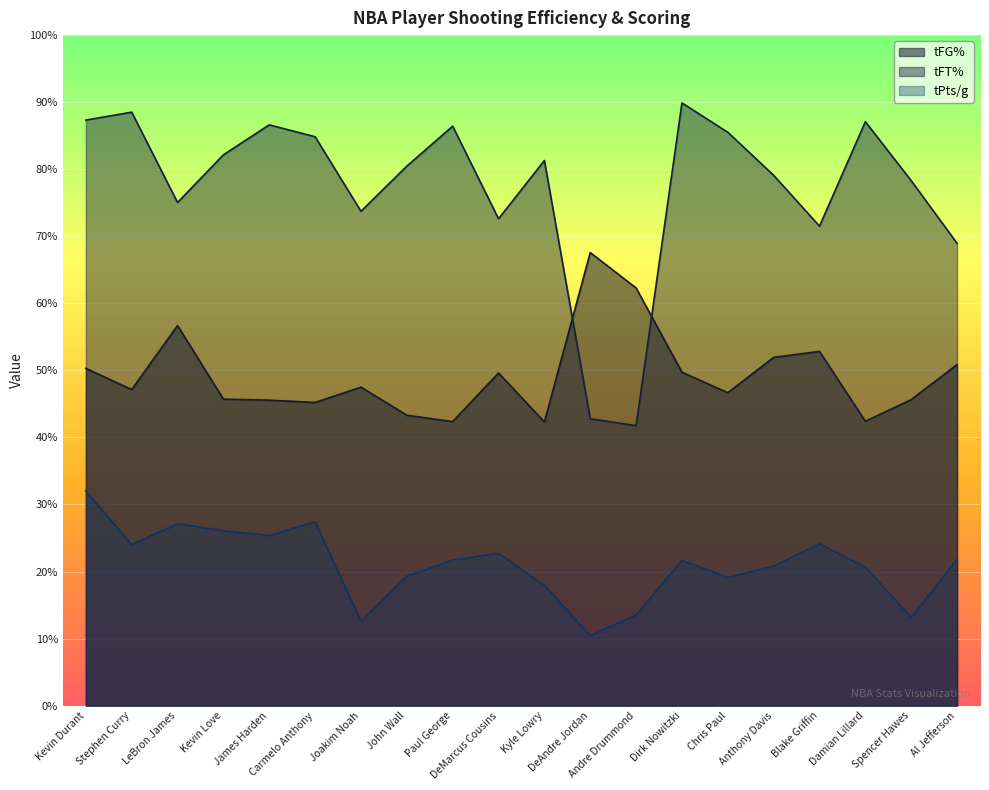

What is the sum of the tFT% values at Damian Lillard and Joakim Noah?

160.8